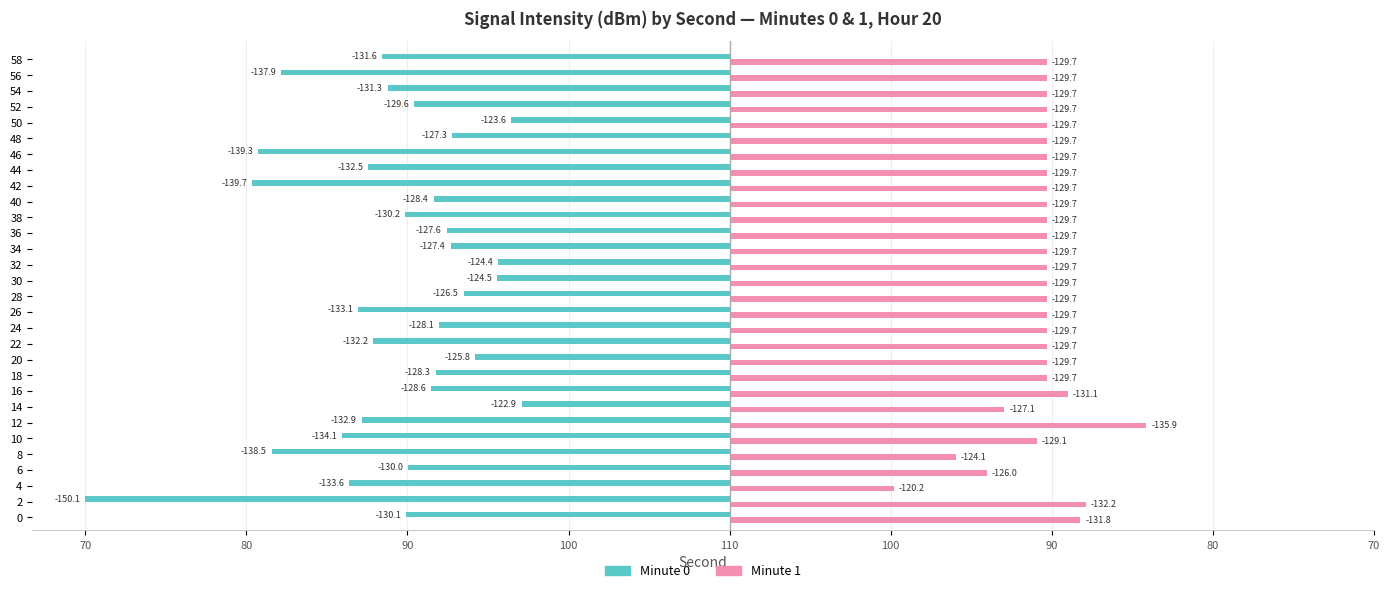

Is it true that Minute 1 equals 19.7 at 48?

True